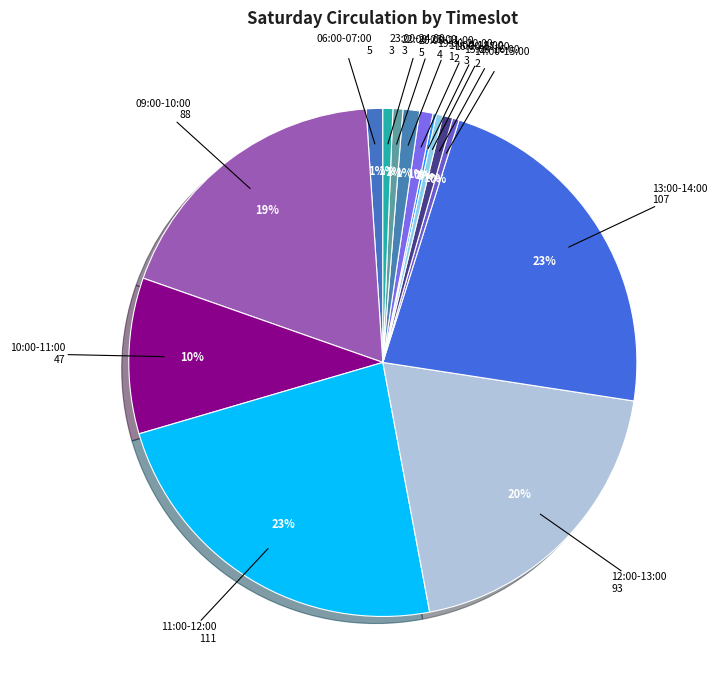

Which slice is the smallest?

17:00-18:00